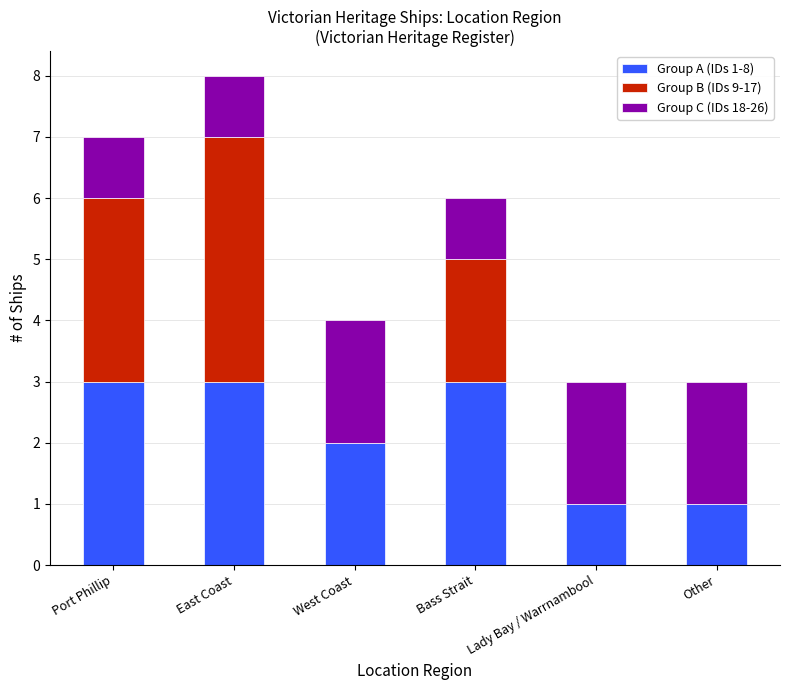

At which category is the sum across all series the highest?

East Coast